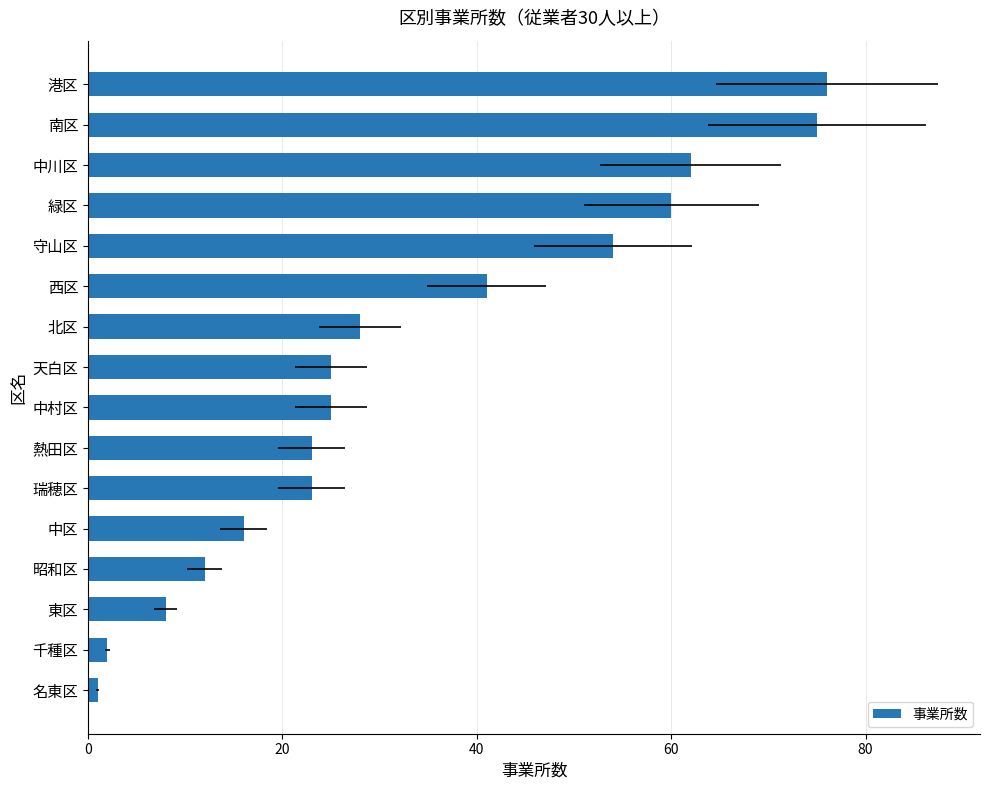

What is the difference between the values at 港区 and 南区?

1